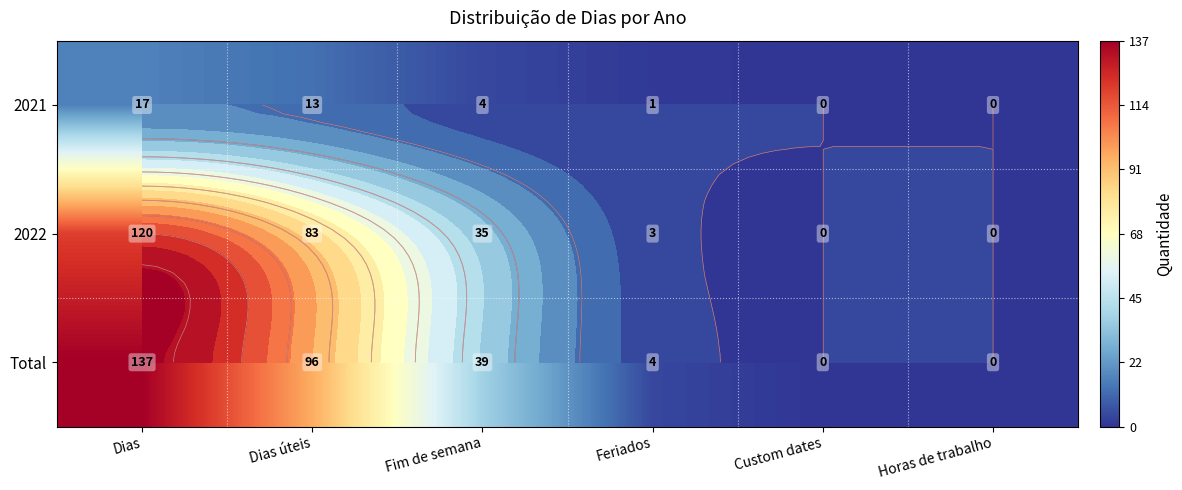

Rank the categories by 2022 value from lowest to highest.

Custom dates, Horas de trabalho, Feriados, Fim de semana, Dias úteis, Dias